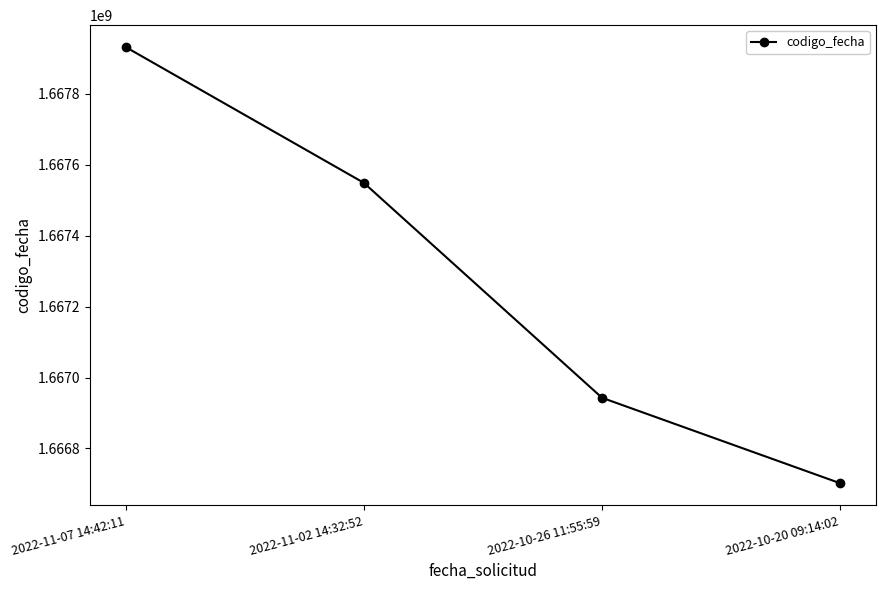

Does the chart have visible grid lines?

No